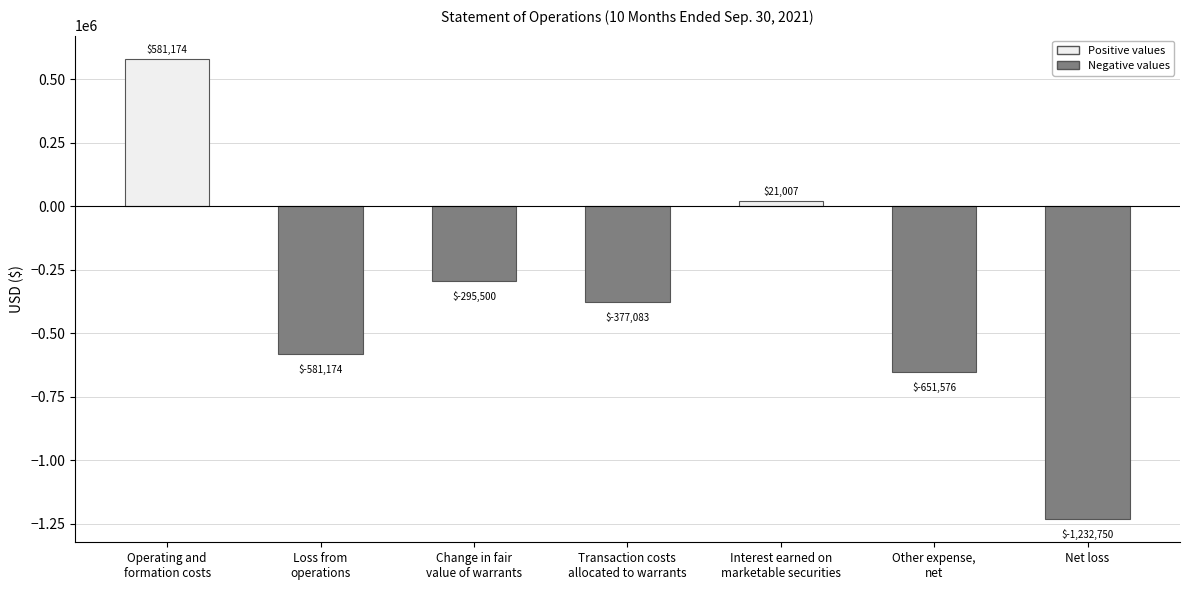

Reading left to right, what are all the values shown in this chart?

Operating and
formation costs=581174	Loss from
operations=-581174	Change in fair
value of warrants=-295500	Transaction costs
allocated to warrants=-377083	Interest earned on
marketable securities=21007	Other expense,
net=-651576	Net loss=-1232750